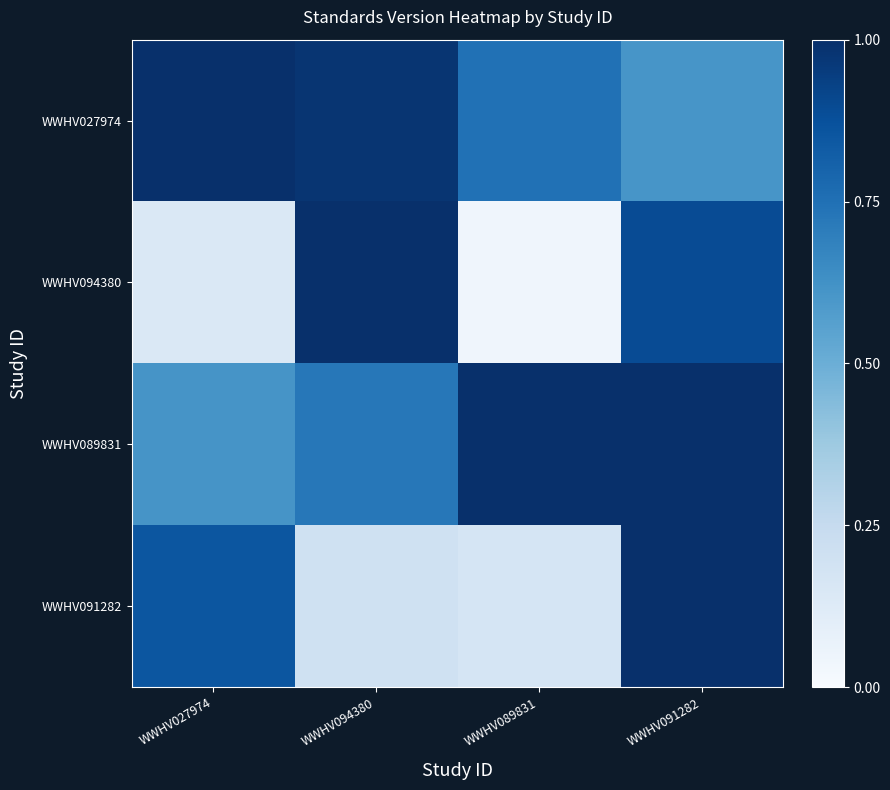

Which label corresponds to the smallest value in the chart?

WWHV089831